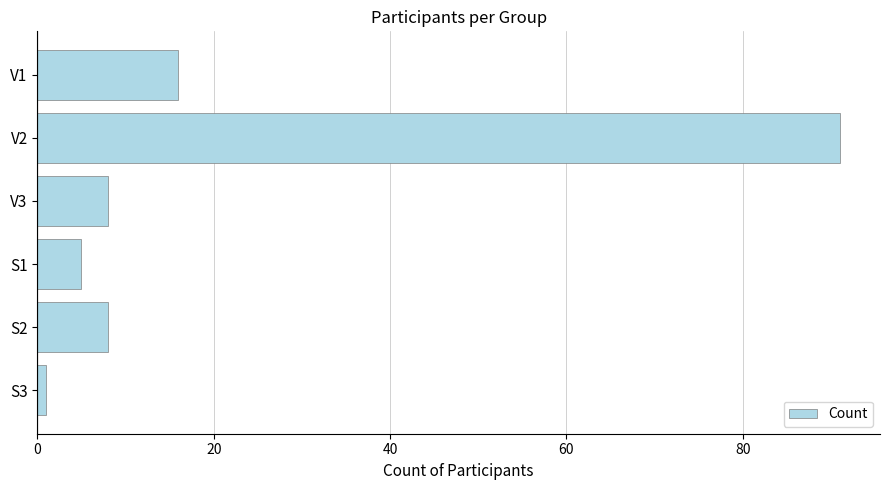

What is the sum of all values?

129